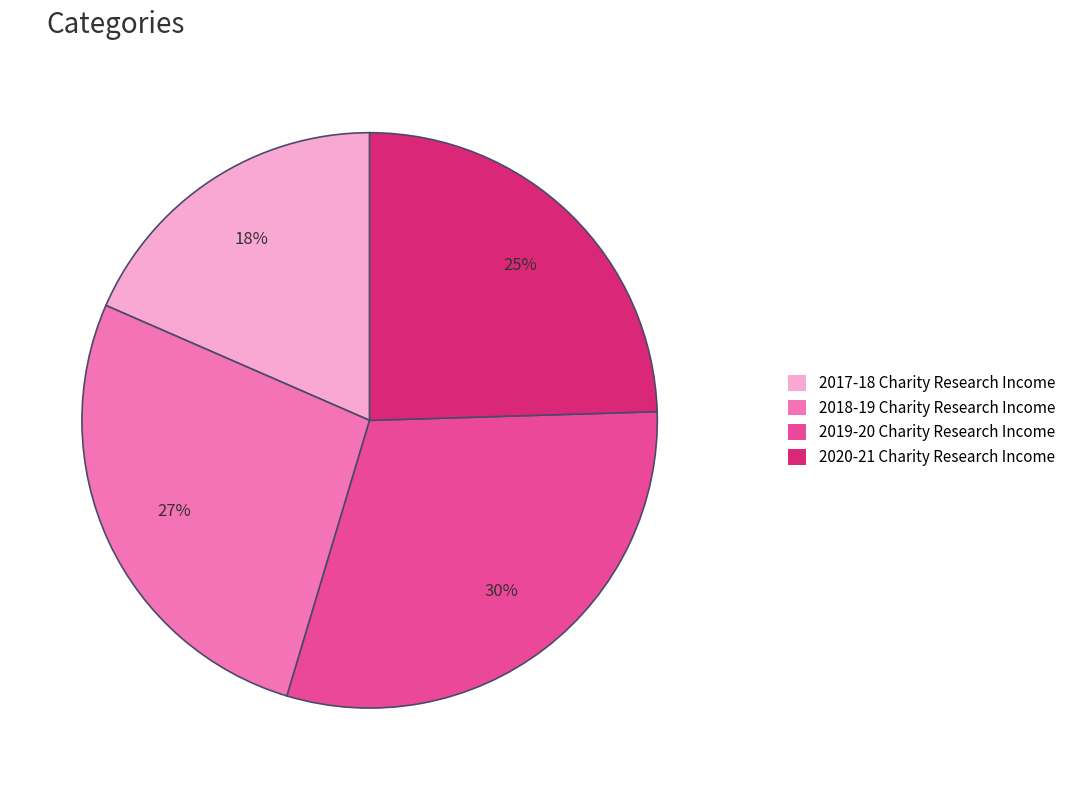

Is there a majority slice in this chart?

No